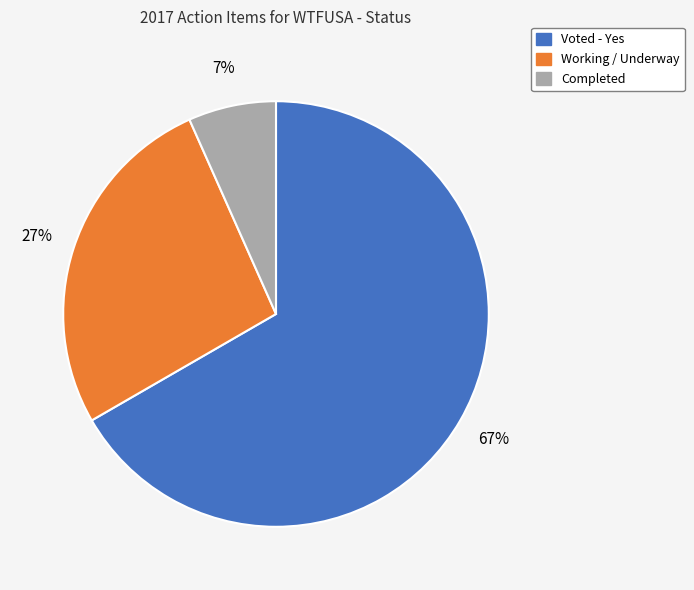

What percentage is the Working / Underway slice, to the nearest percent?

27%